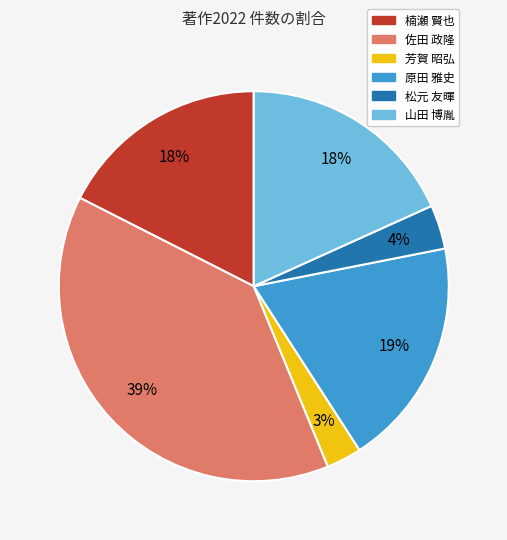

Combined, do 松元 友暉 and 佐田 政隆 account for over 50%?

No